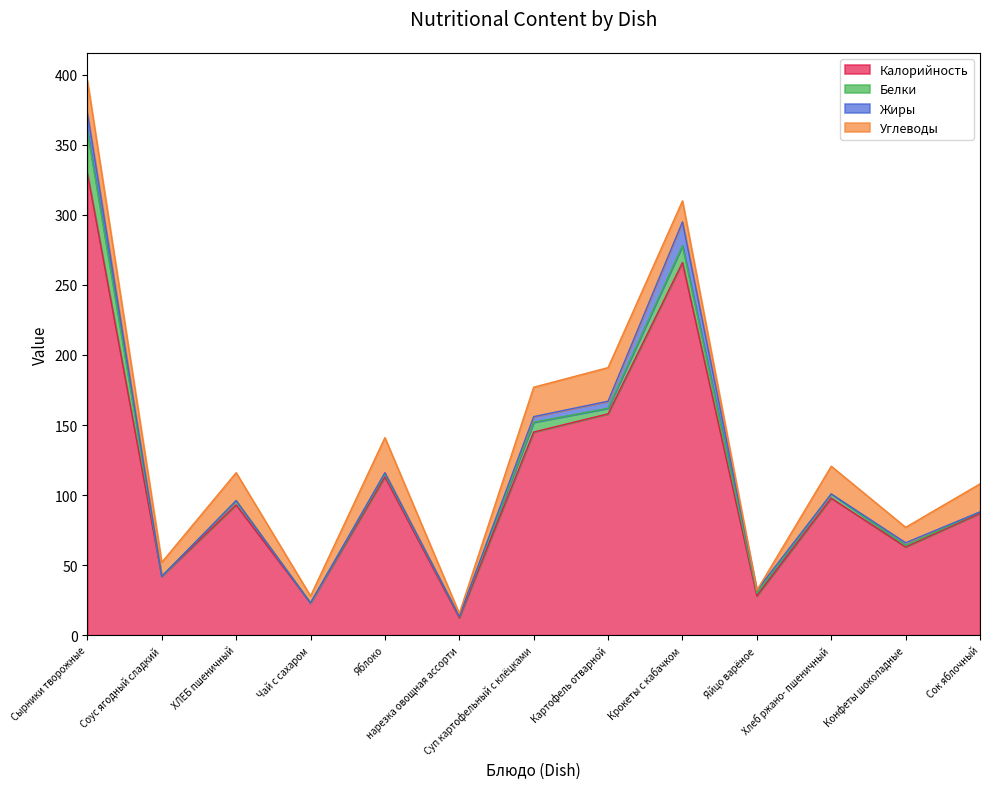

At which category does Калорийность reach its first local valley?

Соус ягодный сладкий